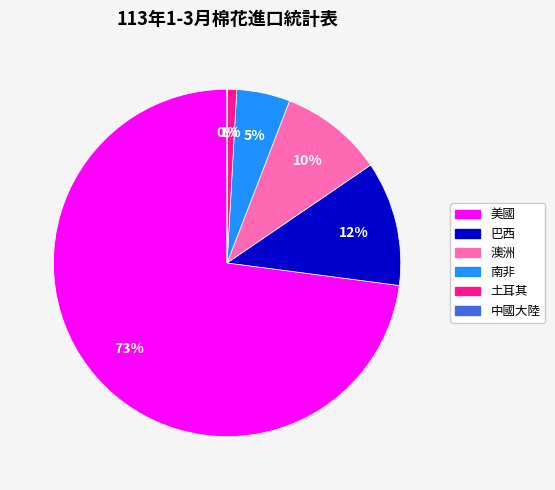

Is the sum of 土耳其 and 美國 greater than half?

Yes